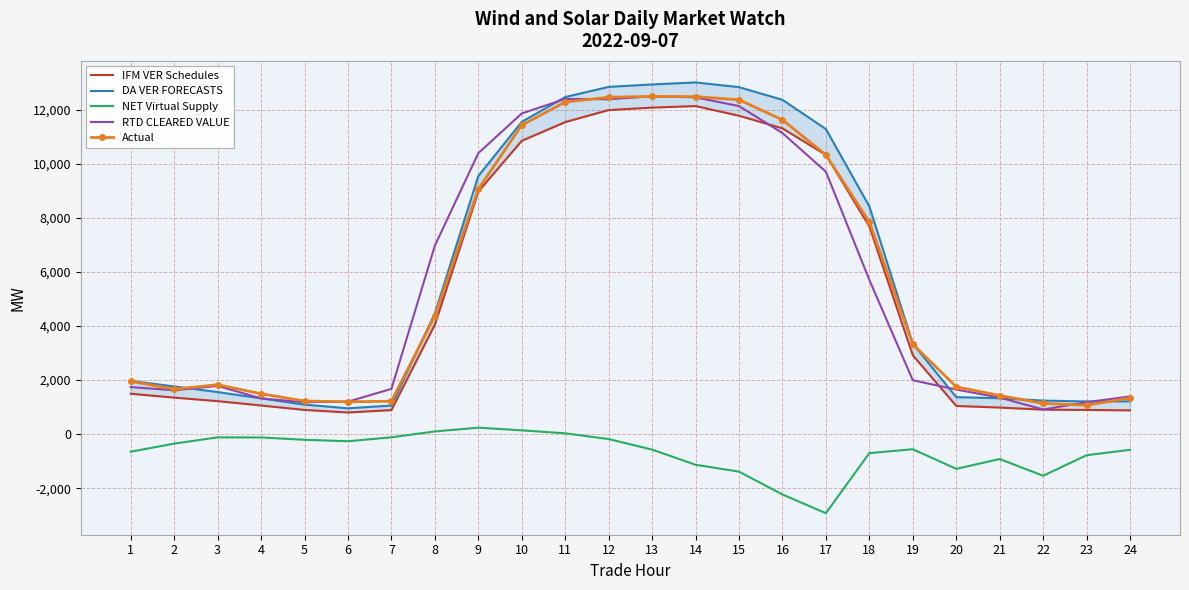

At 22, list the series in order from smallest to largest.

NET Virtual Supply, IFM VER Schedules, RTD CLEARED VALUE, Actual, DA VER FORECASTS